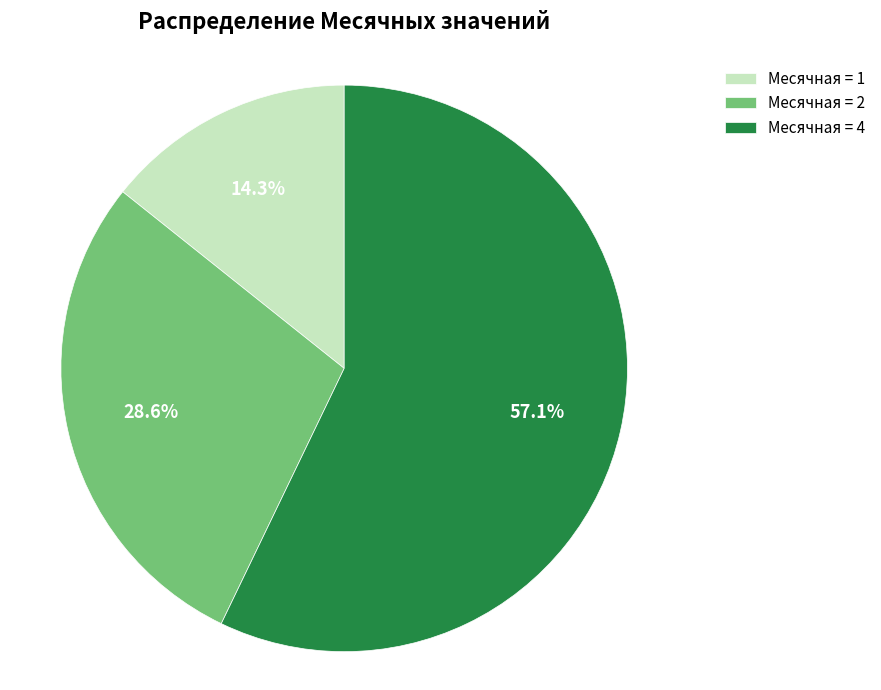

Approximately how many times larger is the value at Месячная = 2 compared to Месячная = 4?

0.5